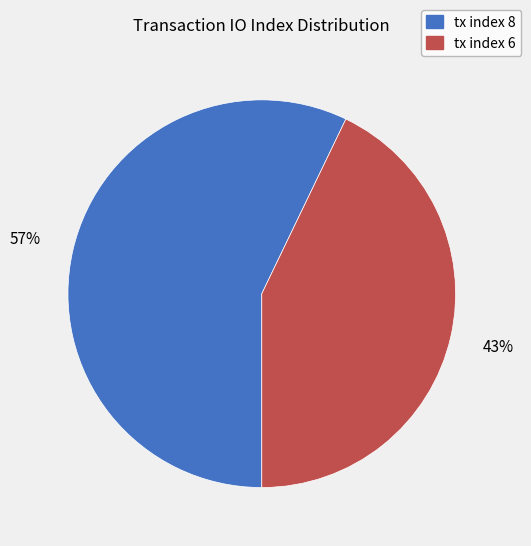

To the nearest percent, what is the difference between the largest and smallest slice percentages?

14%